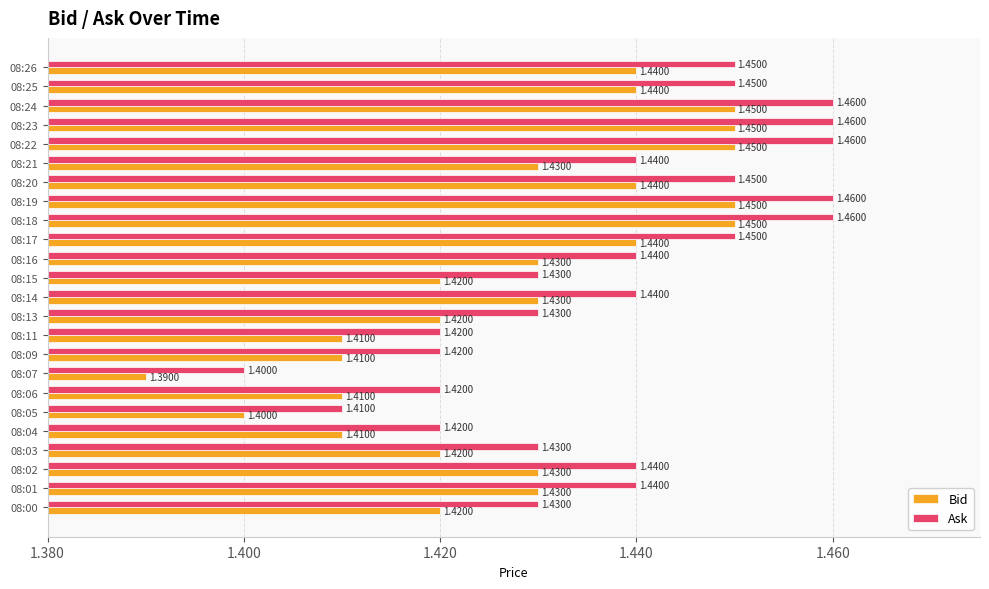

List the series in order of their overall mean, highest first.

Ask, Bid